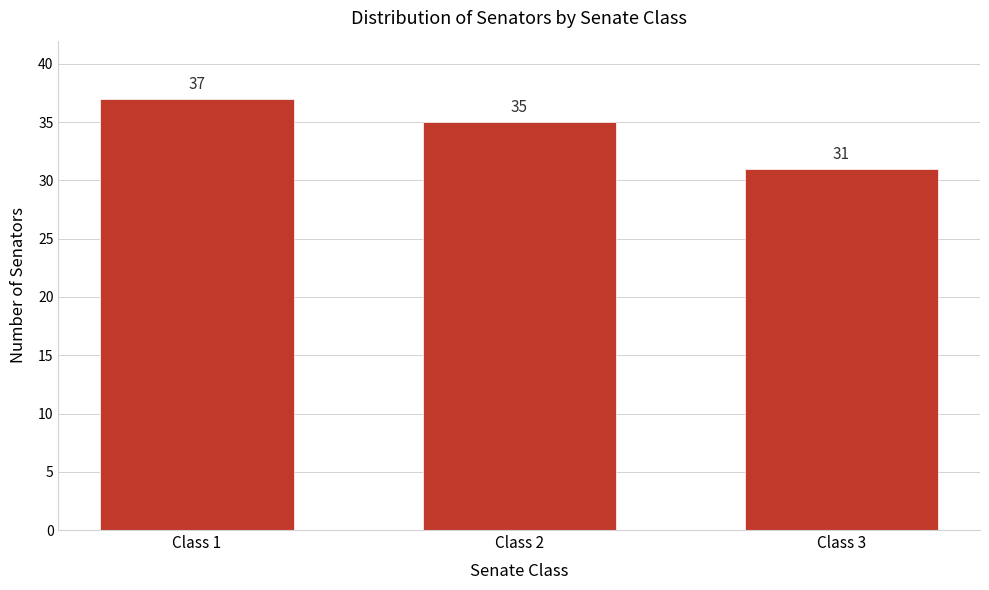

Reading left to right, extract all data points from this chart.

Class 1=37	Class 2=35	Class 3=31